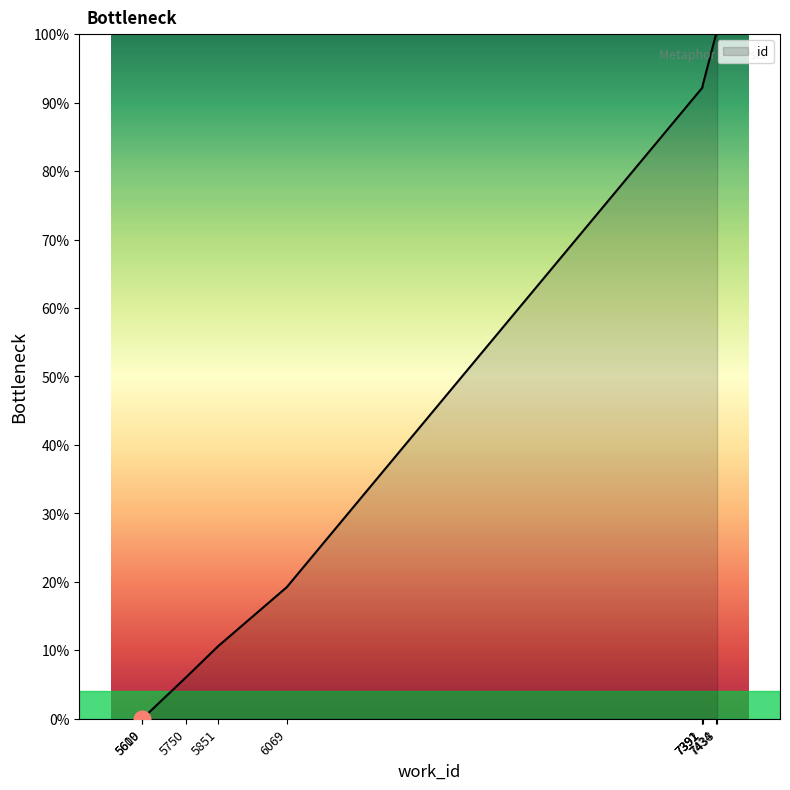

What is the average value?

51.3